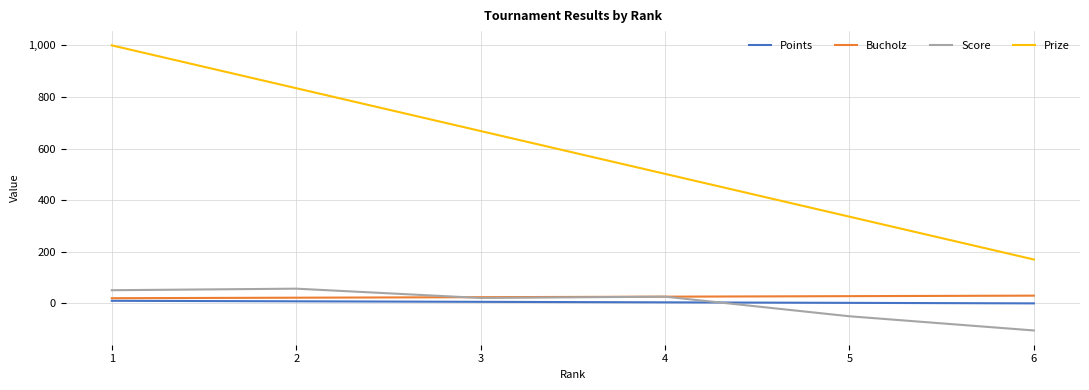

Which series changed the most between 2 and 3?

Prize